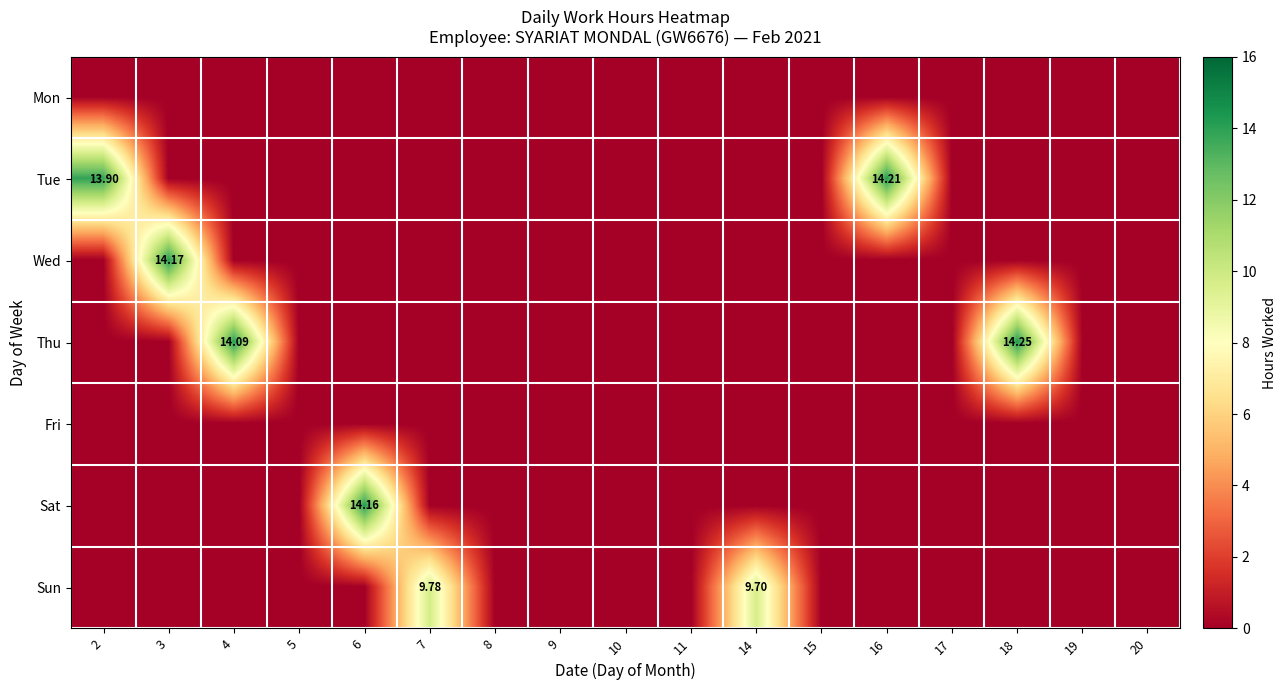

Rank the categories by Tue value from lowest to highest.

3, 4, 5, 6, 7, 8, 9, 10, 11, 14, 15, 17, 18, 19, 20, 2, 16